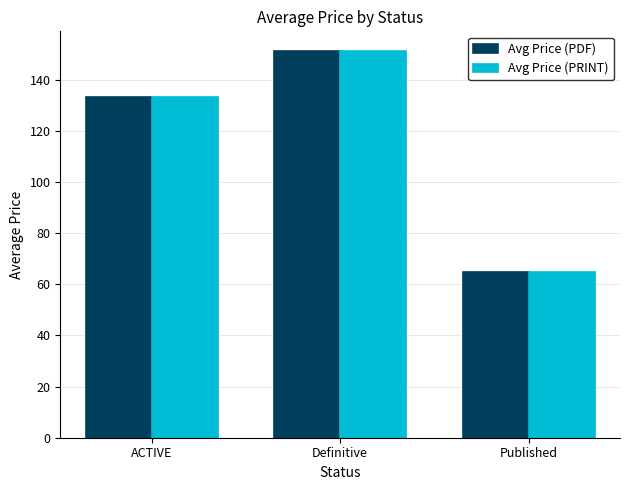

List the labels in order of Avg Price (PDF) value, largest first.

Definitive, ACTIVE, Published